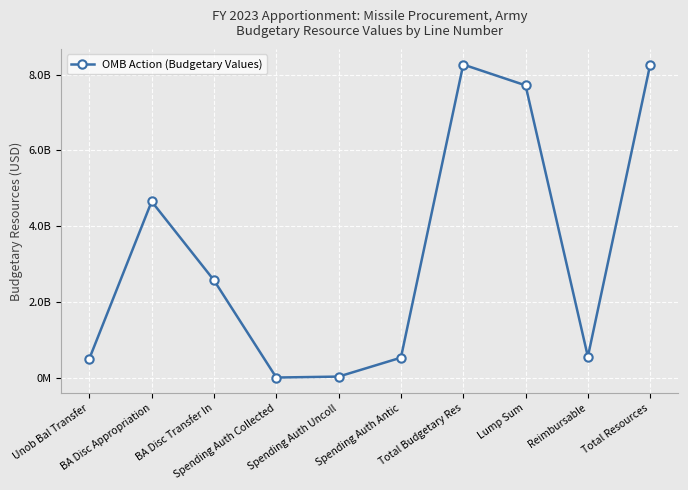

Where is the first local minimum?

Spending Auth Collected